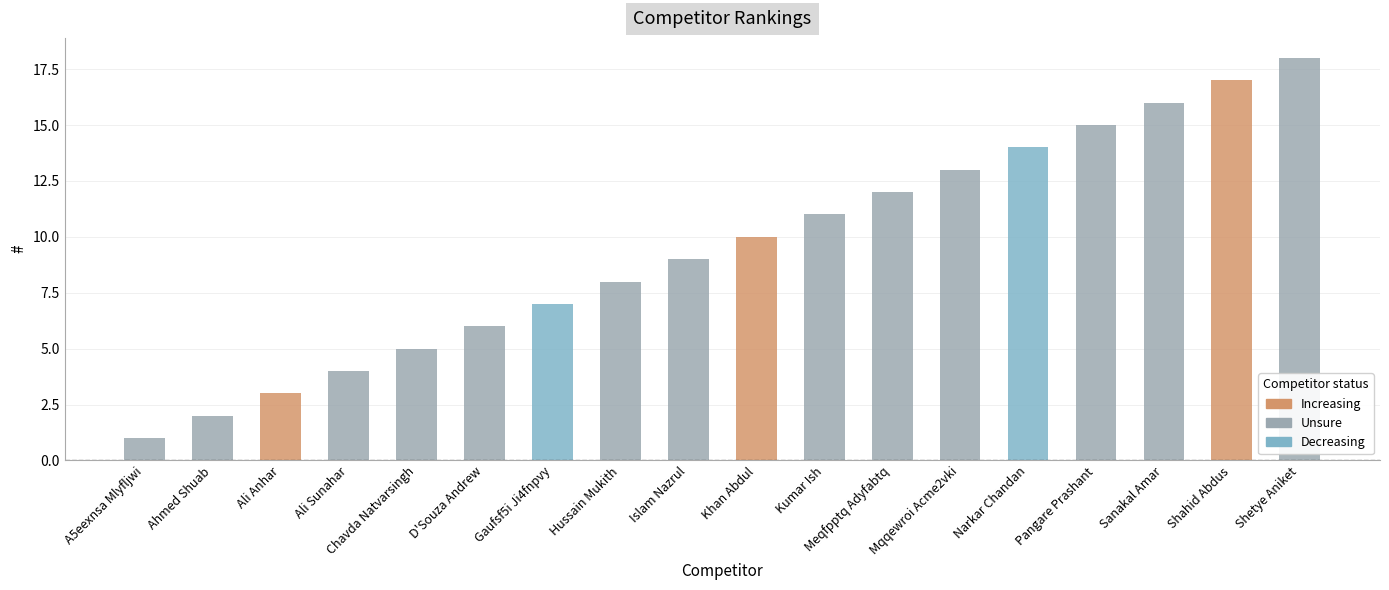

List the labels in order of value, smallest first.

A5eexnsa Mlyfljwi, Ahmed Shuab, Ali Anhar, Ali Sunahar, Chavda Natvarsingh, D'Souza Andrew, Gaufsf5i Ji4fnpvy, Hussain Mukith, Islam Nazrul, Khan Abdul, Kumar Ish, Meqfpptq Adyfabtq, Mqqewroi Acme2vki, Narkar Chandan, Pangare Prashant, Sanakal Amar, Shahid Abdus, Shetye Aniket